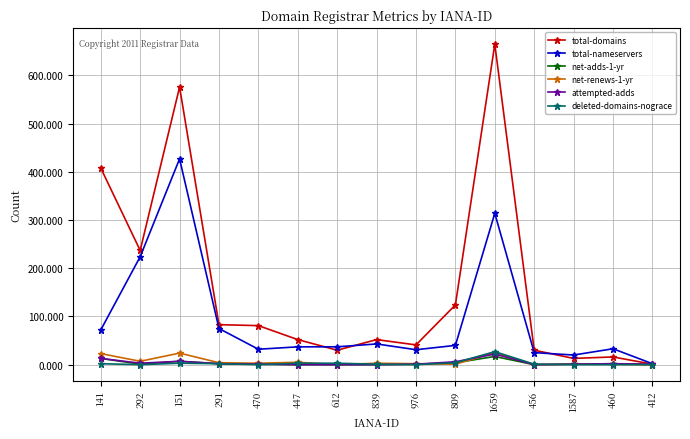

How many data points in attempted-adds are less than 1?

4